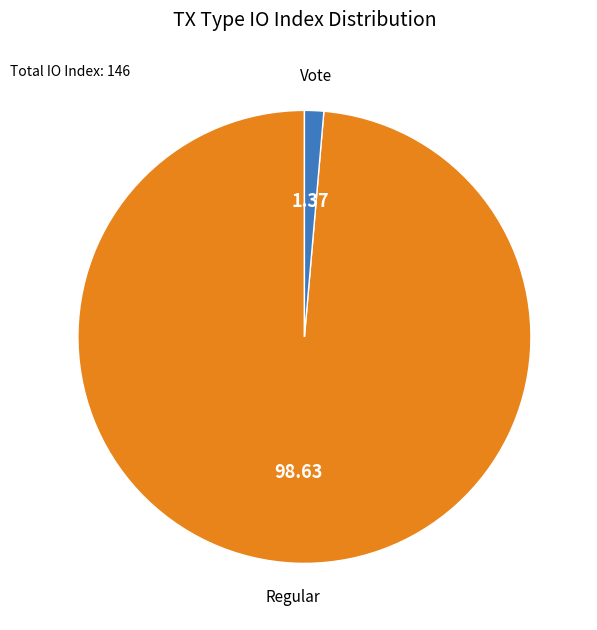

Is there any slice that represents more than half of the pie?

Yes